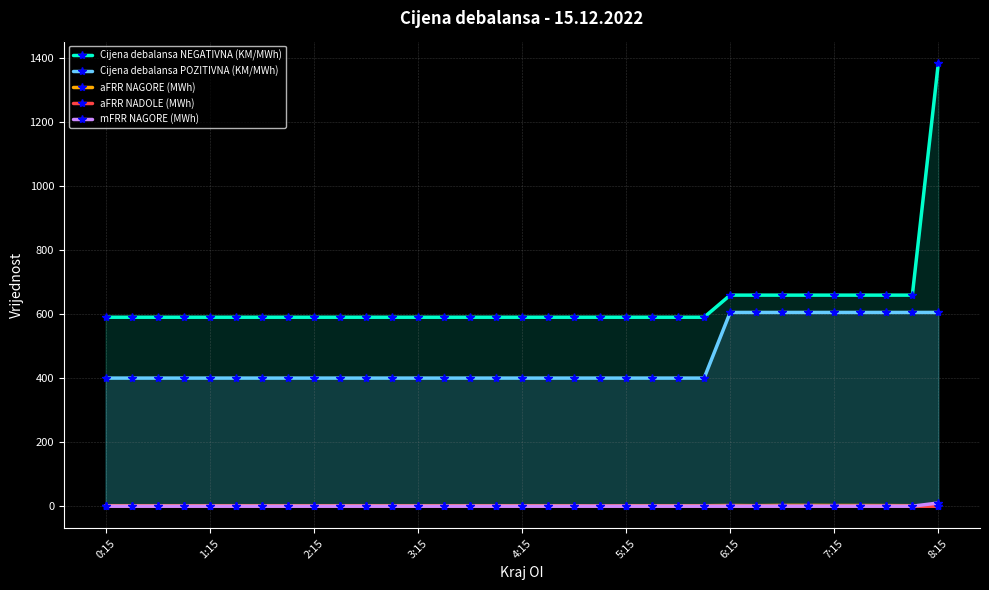

What is the maximum value for Cijena debalansa POZITIVNA (KM/MWh)?

605.0